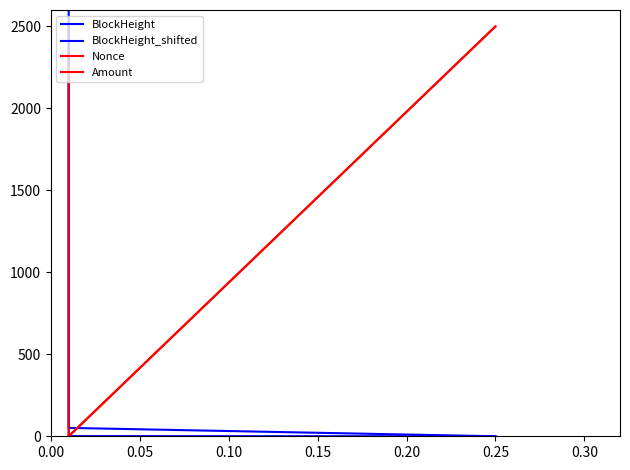

How many lines are shown in the chart?

4